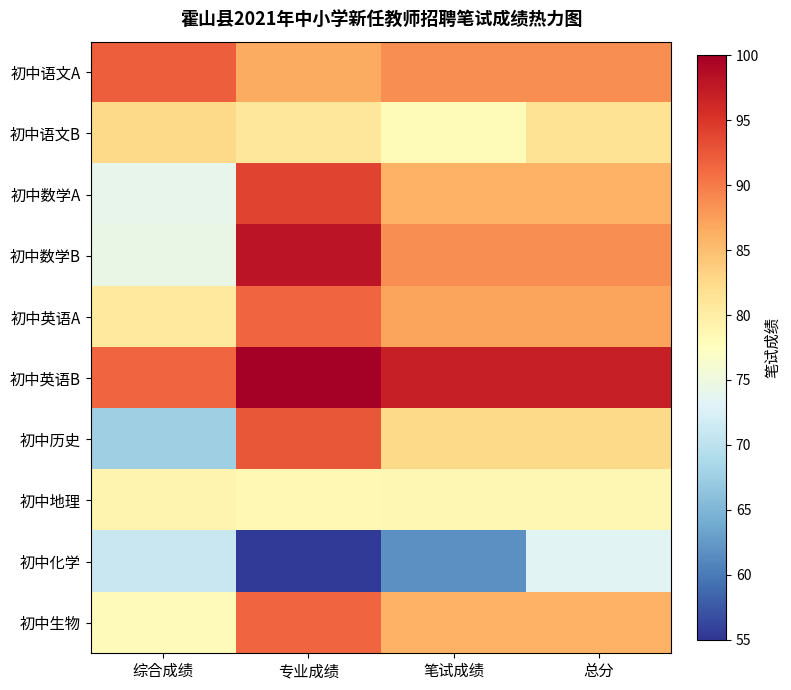

What is the difference between the highest and lowest values at 专业成绩?

45.0